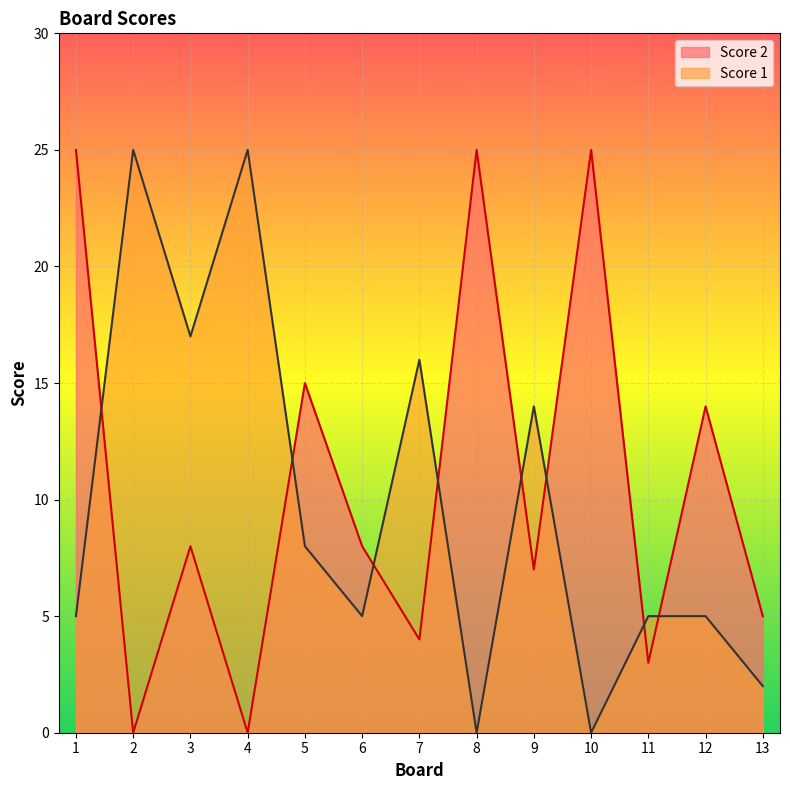

Which label corresponds to the smallest value in the chart?

2